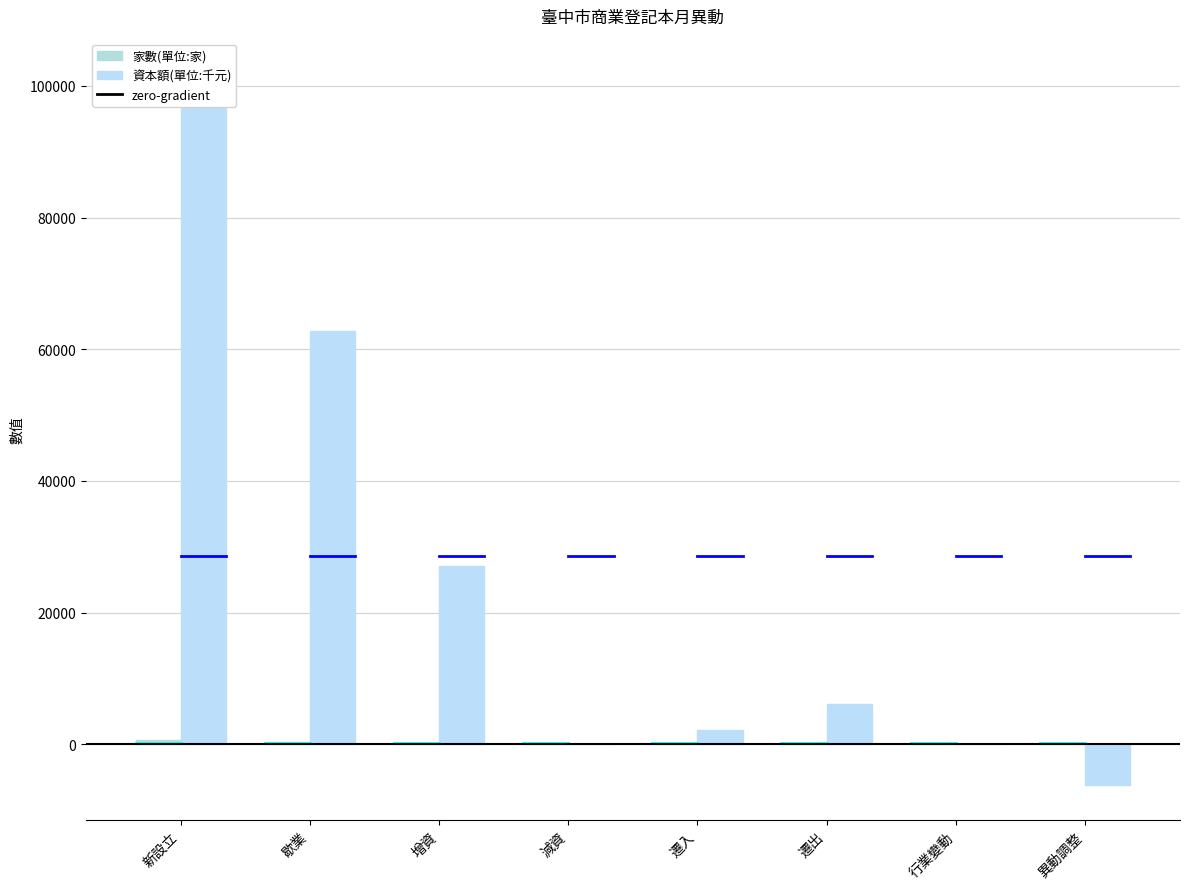

What is the total value across all series at 遷入?

2242